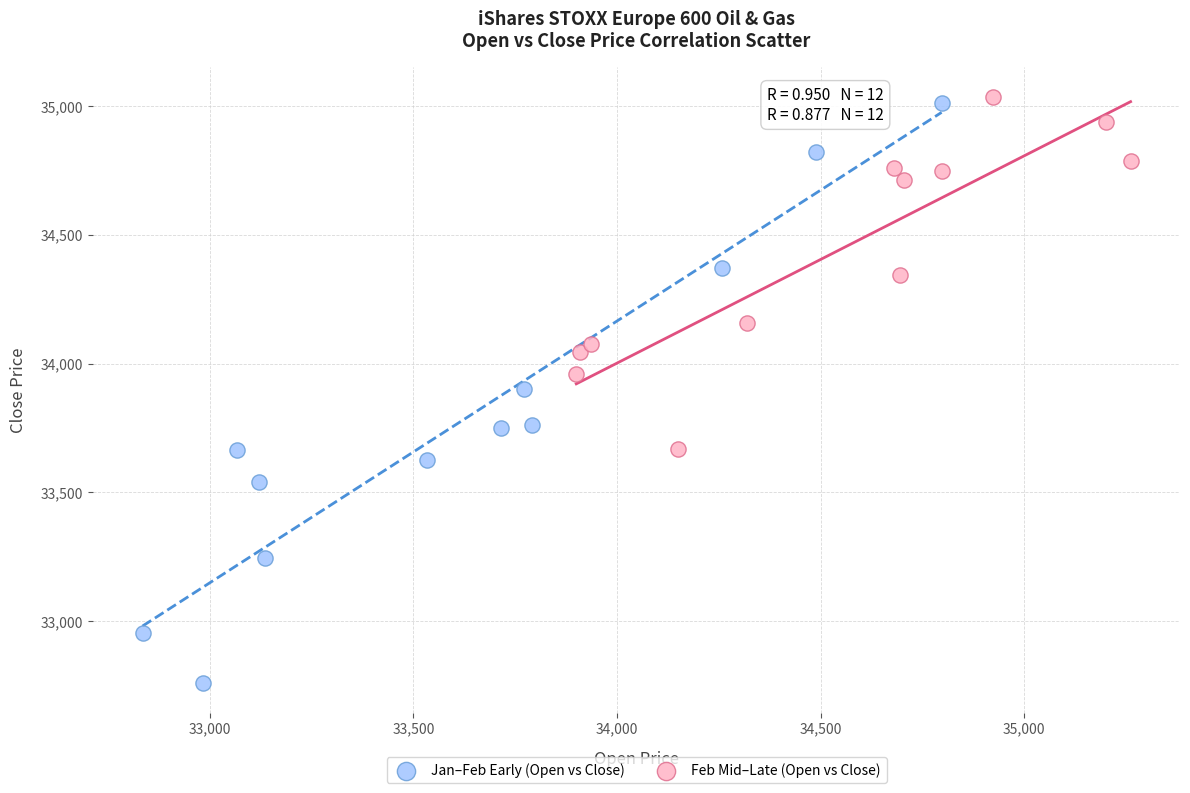

What are all the series names shown in the legend?

Jan–Feb Early (Open vs Close), Feb Mid–Late (Open vs Close)